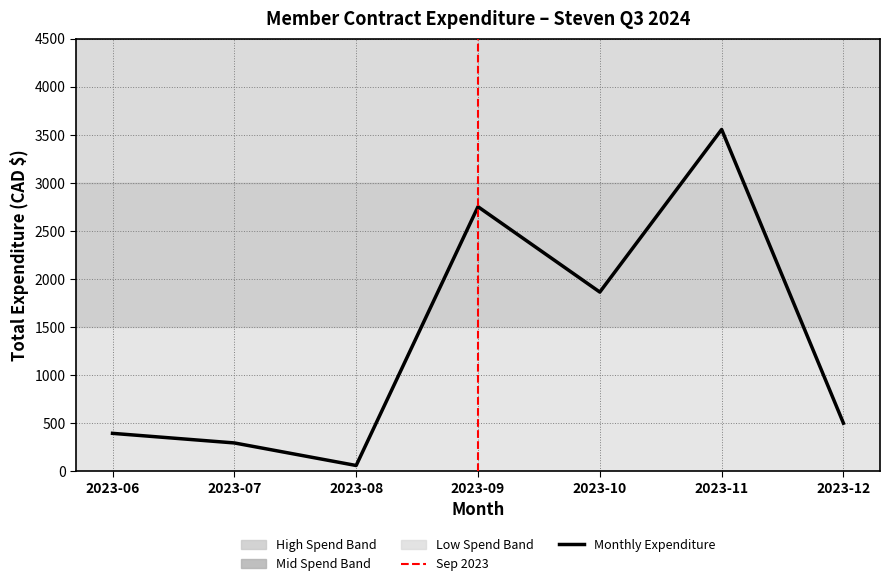

How many interior local peaks (higher than both neighbors) does the data have?

2